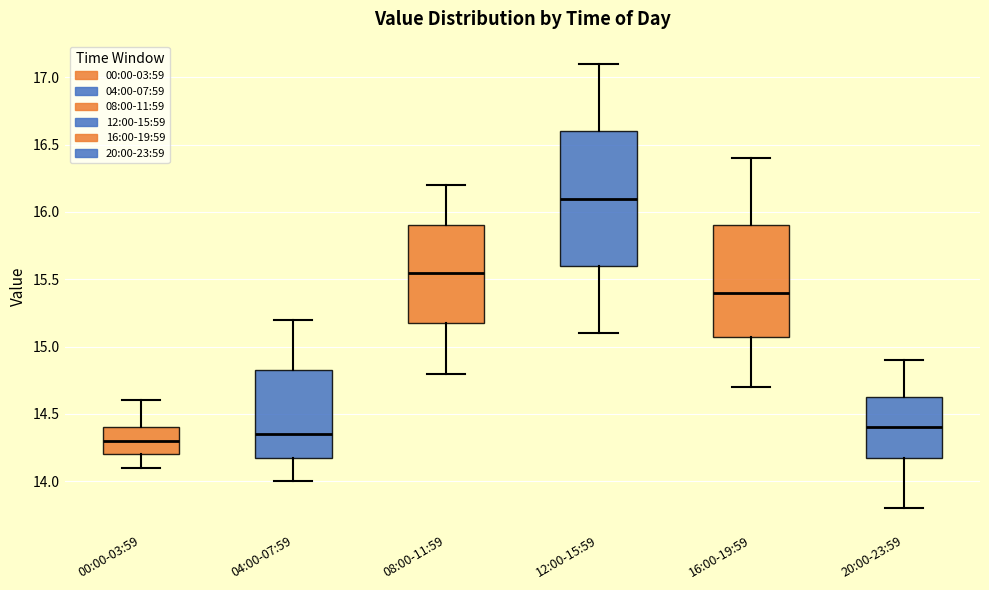

Where is the upper edge of the box for 08:00-11:59 on the y-axis? The values are not printed on the chart, so give them approximately, as read against the axis.

15.90